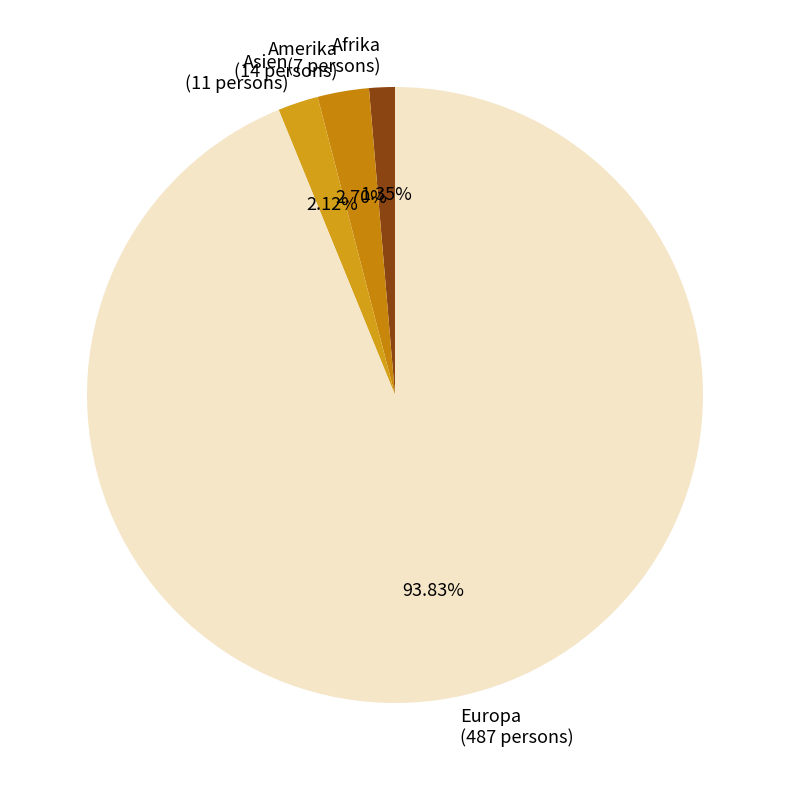

Which slice represents more than half of the pie?

Europa